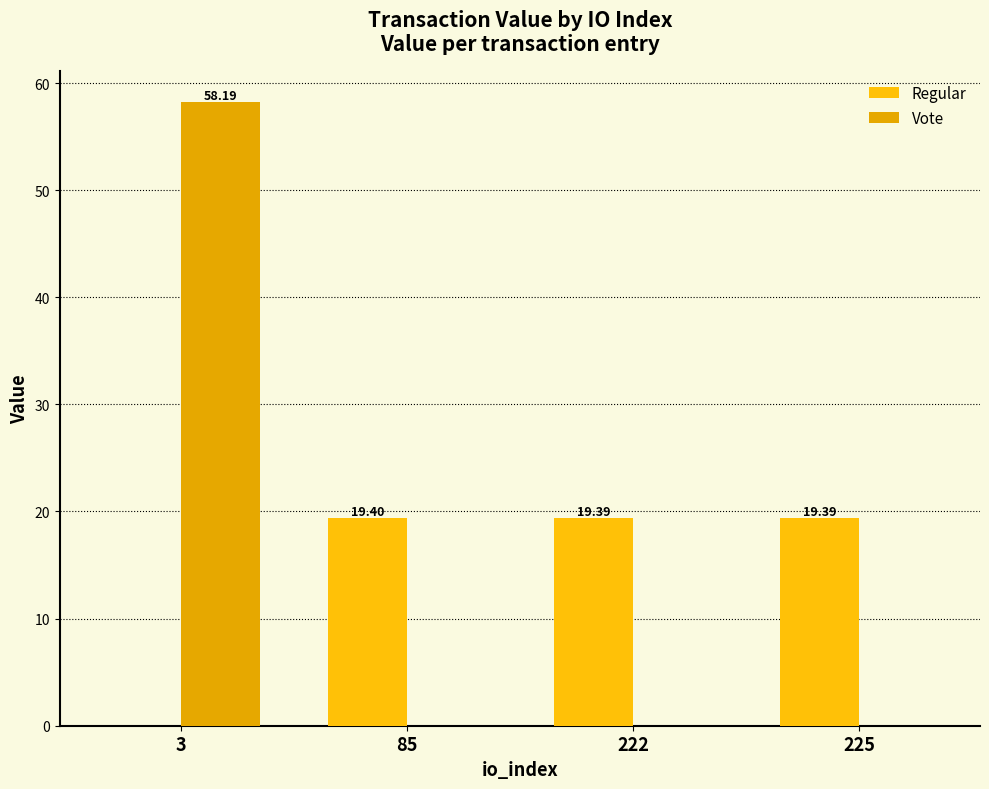

What is the difference between the Regular values at 3 and 222?

19.4